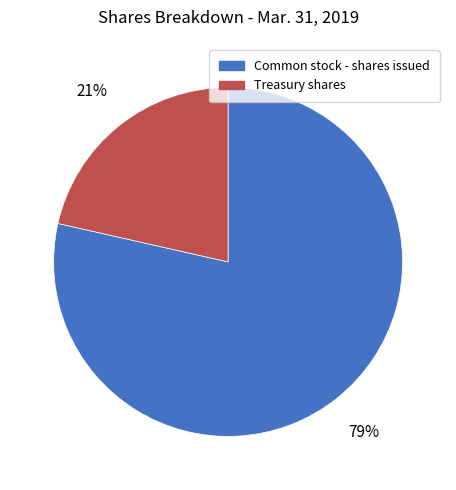

Which slice is the largest?

Common stock - shares issued